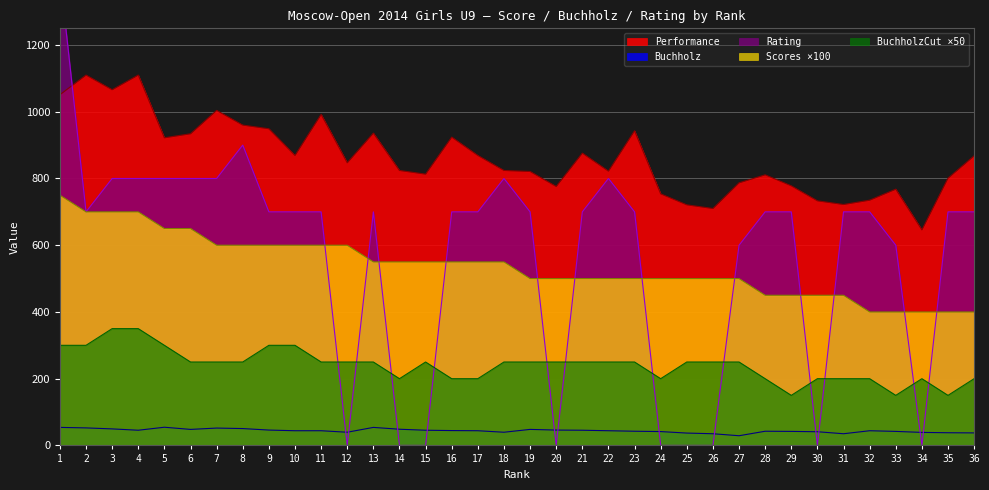

At how many categories does at least one series exceed 462?

36